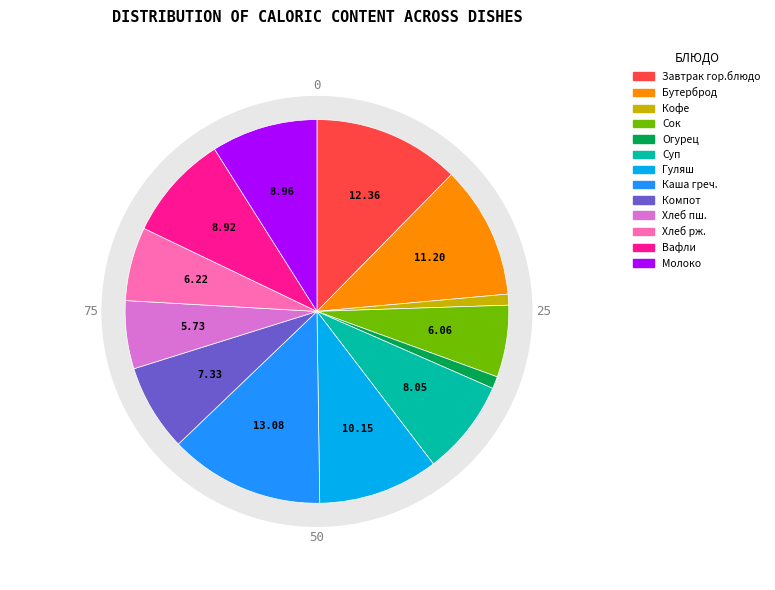

To the nearest percent, what percentage of the pie is Кофейный напиток?

1%